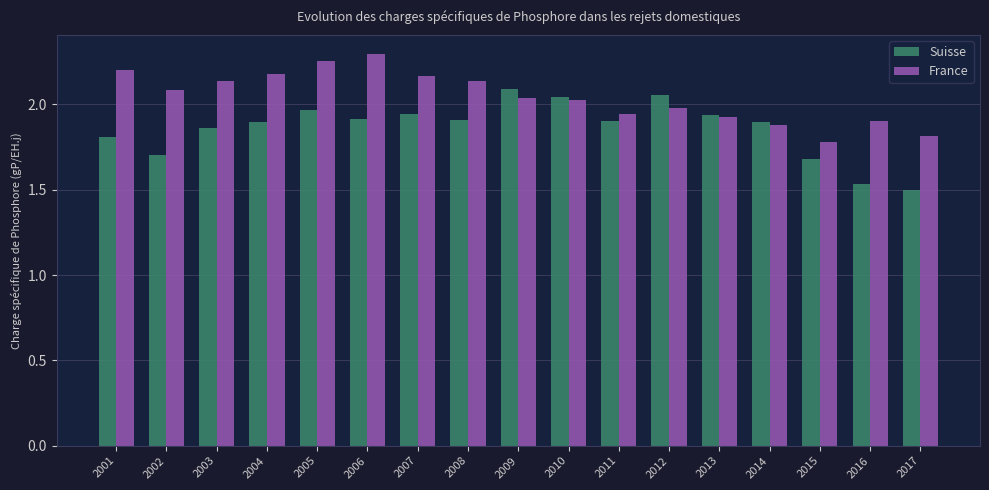

What are all the series names shown in the legend?

Suisse, France